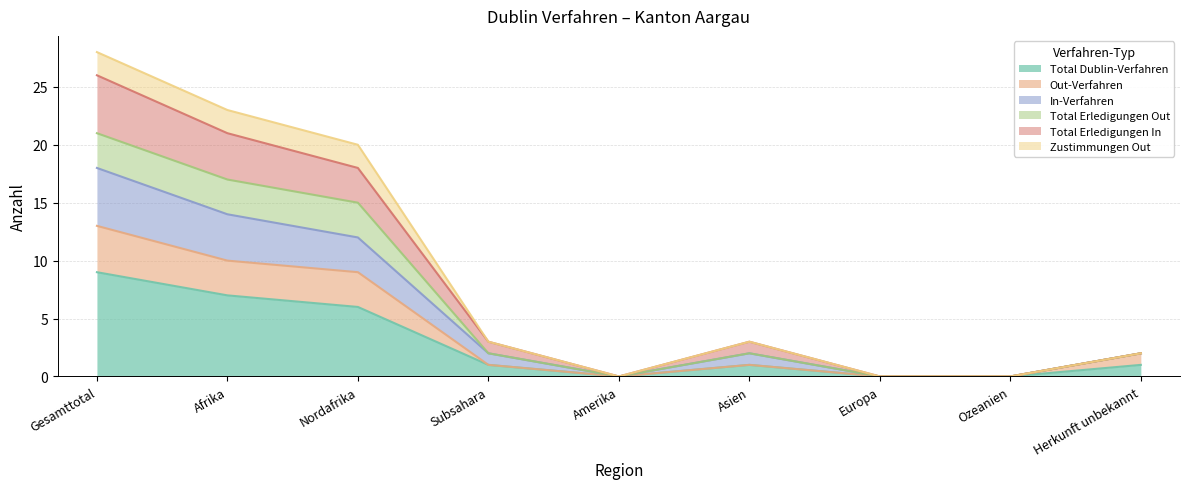

Which category has the lowest value in the In-Verfahren series?

Amerika